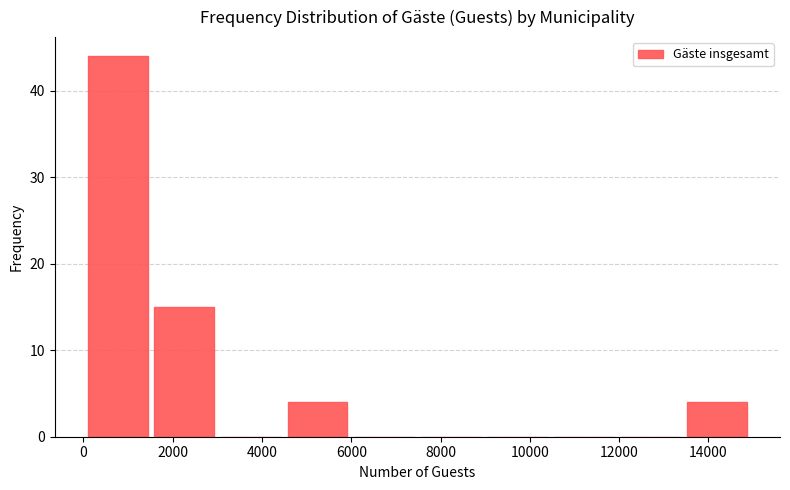

Reading left to right, list every bar in this chart as the range it spans on the x-axis followed by its height. Neither the bar edges nor the heights are printed on the chart, so give them approximately, as read against the axes.

0 to 1600: 44
1600 to 3000: 15
3000 to 4400: 0
4400 to 6000: 4
6000 to 7400: 0
7400 to 9000: 0
9000 to 10400: 0
10400 to 12000: 0
12000 to 13400: 0
13400 to 15000: 4